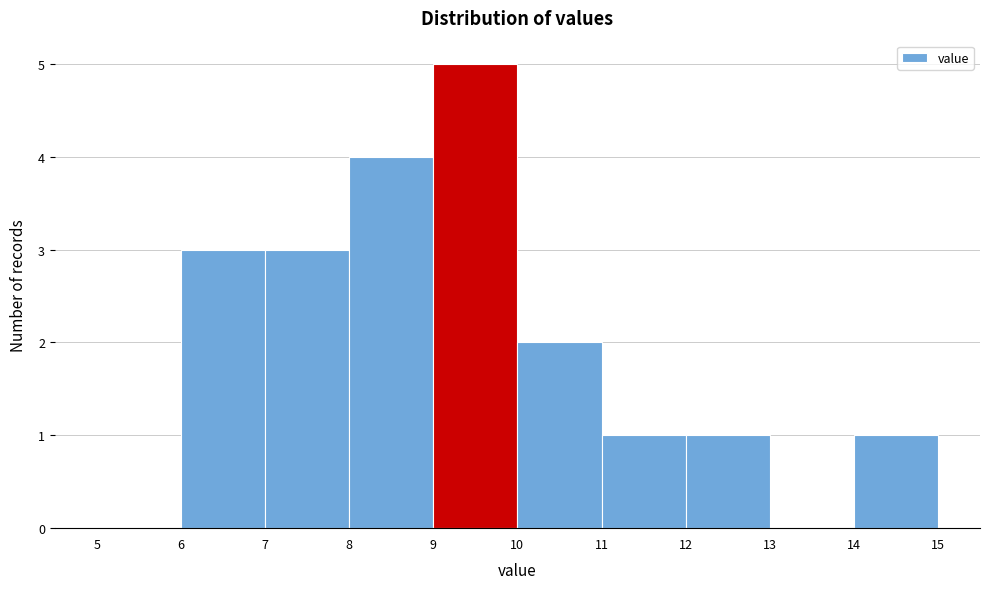

Which range on the x-axis has the tallest bar?

9 to 10